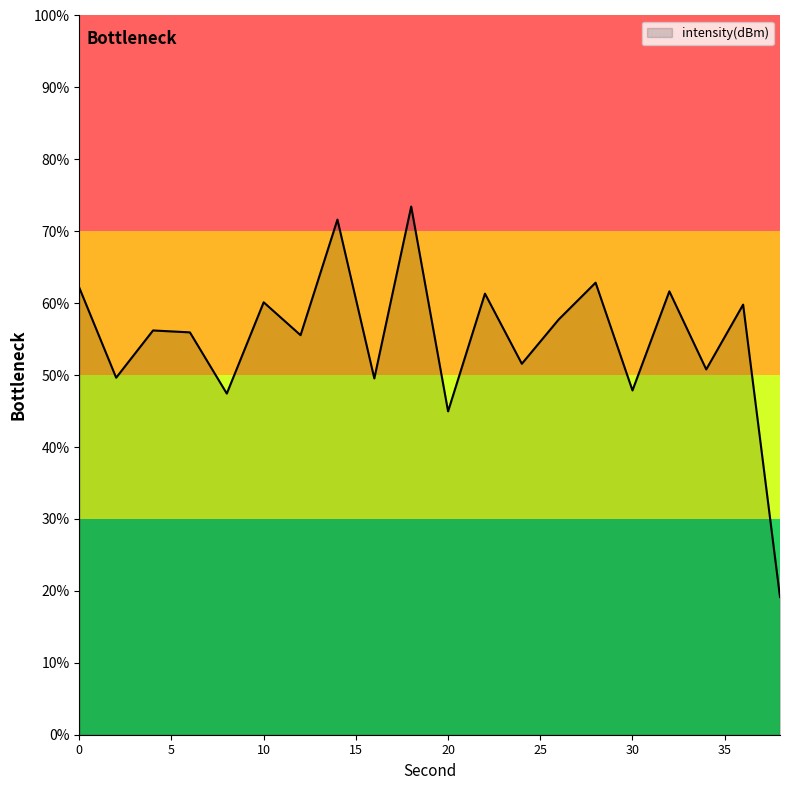

Reading left to right, what are all the values shown in this chart?

0=-128.9	2=-135.2	4=-131.9	6=-132.0	8=-136.3	10=-129.9	12=-132.2	14=-124.2	16=-135.2	18=-123.3	20=-137.5	22=-129.3	24=-134.2	26=-131.1	28=-128.6	30=-136.1	32=-129.2	34=-134.6	36=-130.1	38=-150.4